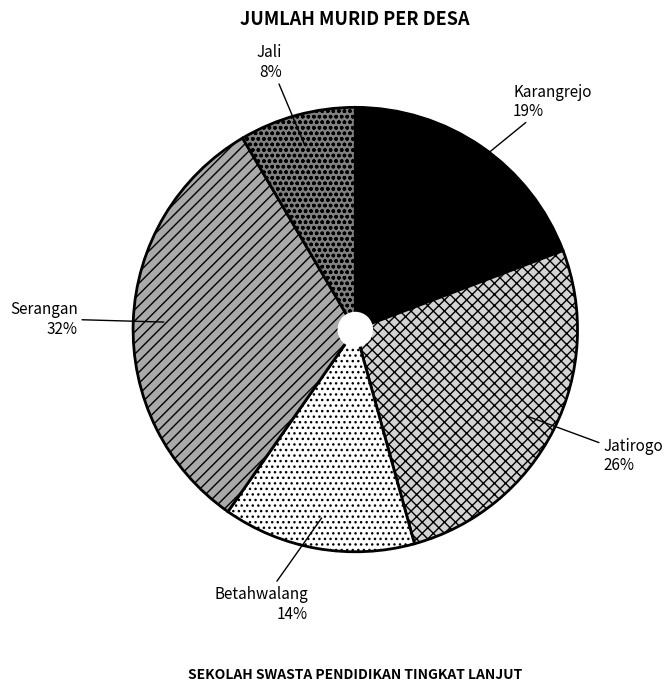

Does Betahwalang account for over 50% of the chart?

No